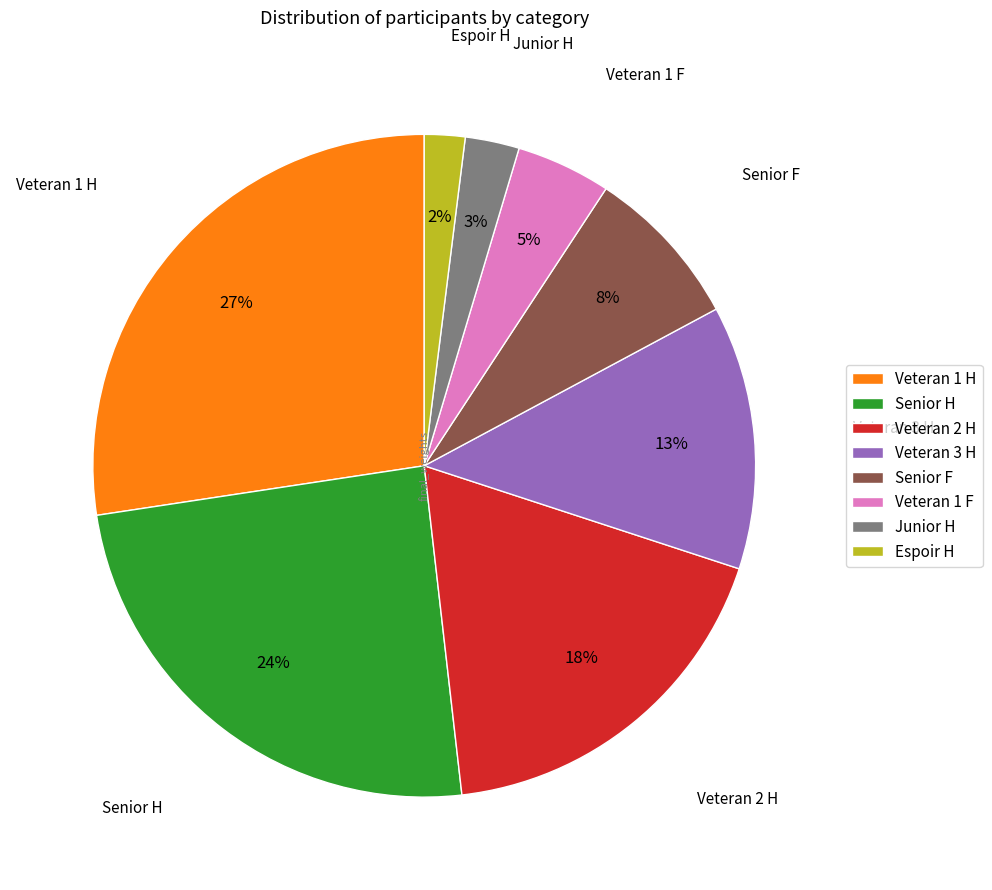

Is there a majority slice in this chart?

No